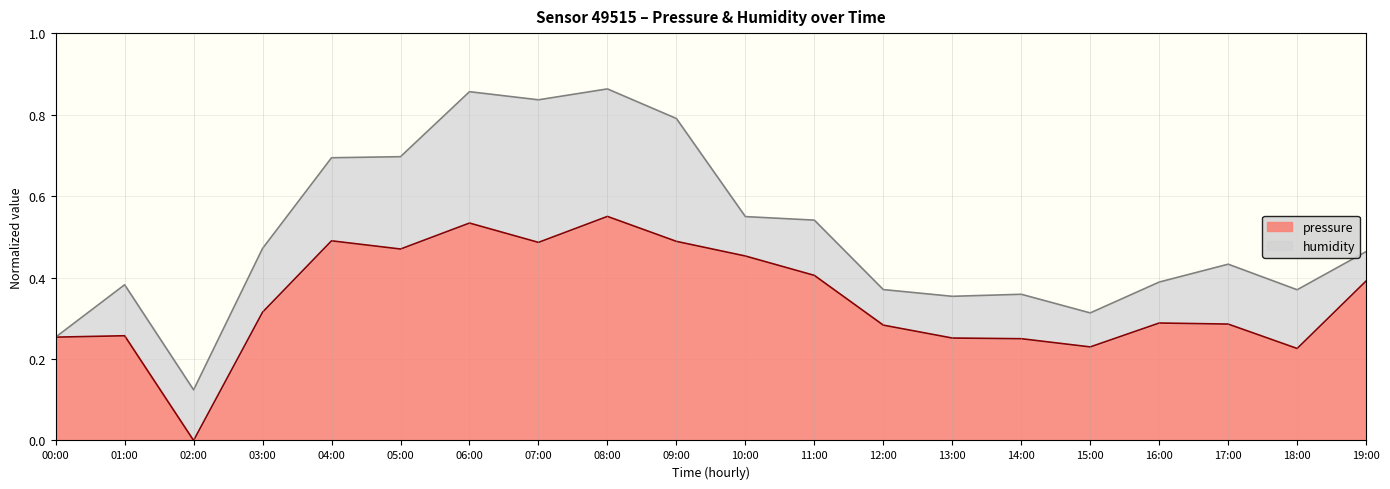

Which has a higher value, 06:00 or 08:00?

08:00